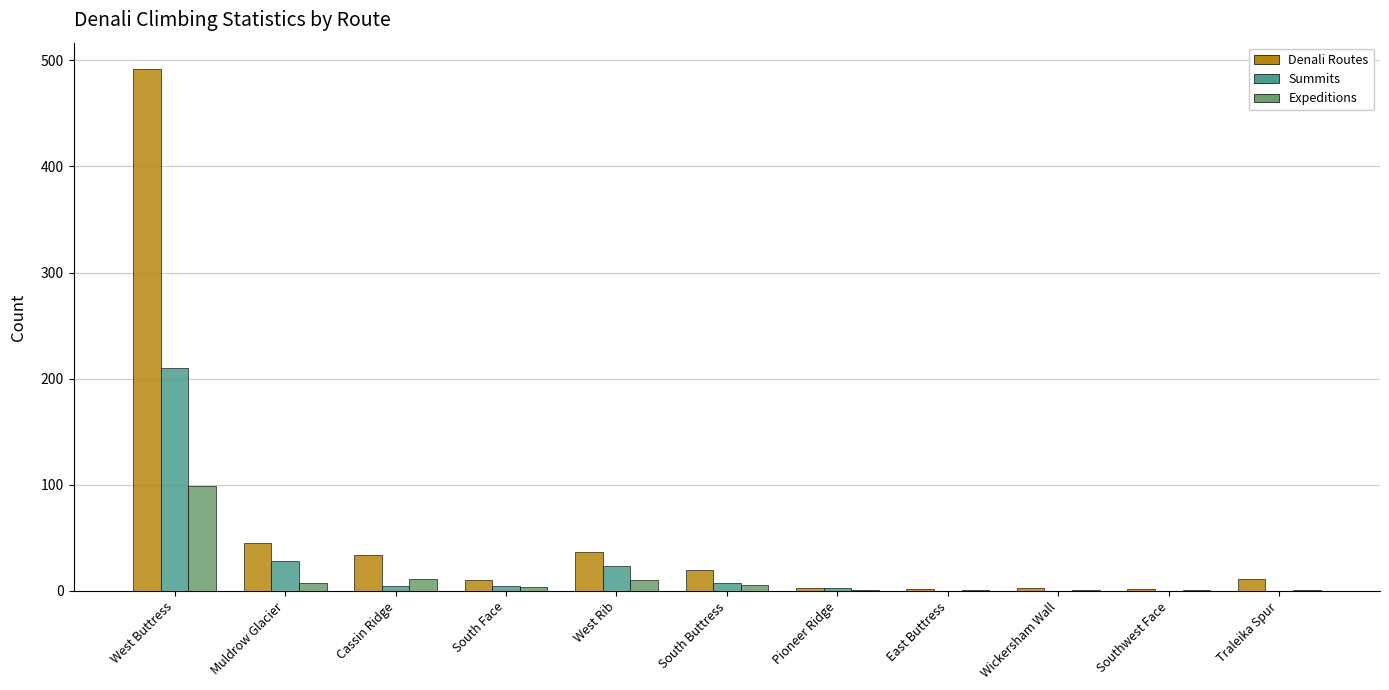

Is the value of Expeditions at Traleika Spur greater than the value of Summits at Muldrow Glacier?

No